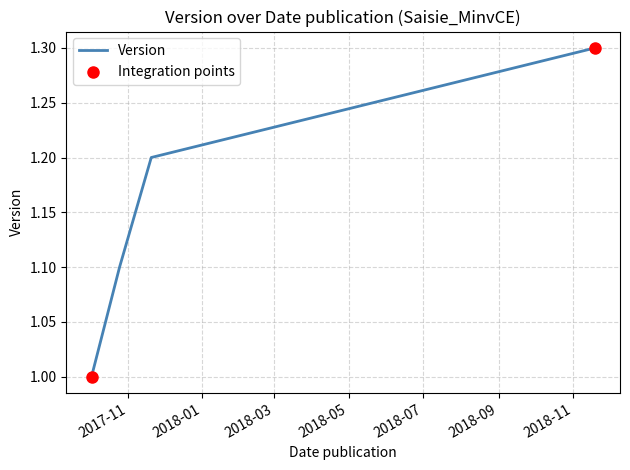

True or false: there are more than 1 points higher than both neighbors.

False